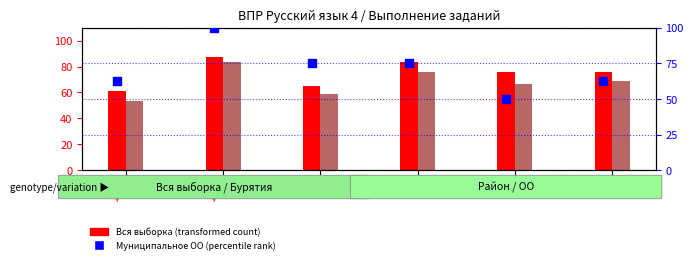

Which series contains the lowest Y value?

Муниципальное ОО (percentile)